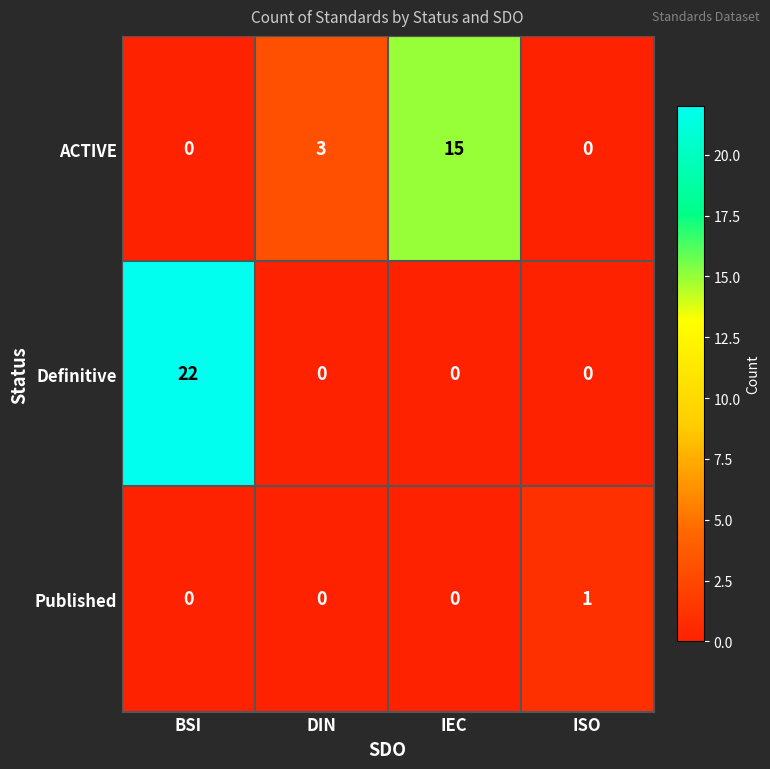

Count the number of categories in the chart.

4